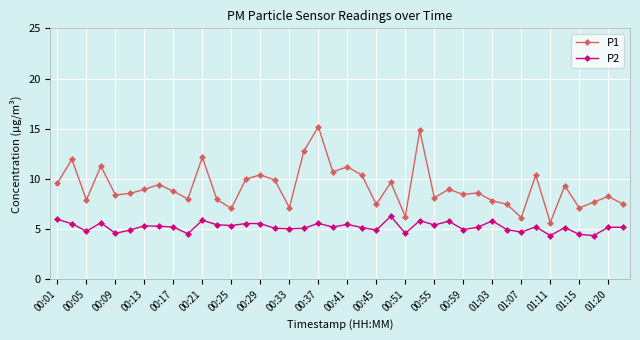

What is the difference between the maximum and minimum values in the P2 series?

1.9